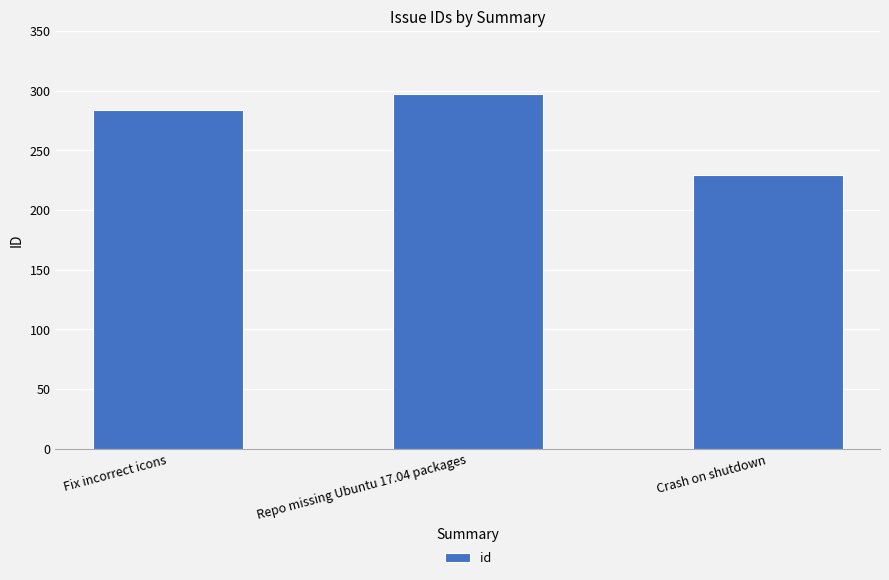

Where is the data nearest to the value 263?

Fix incorrect icons